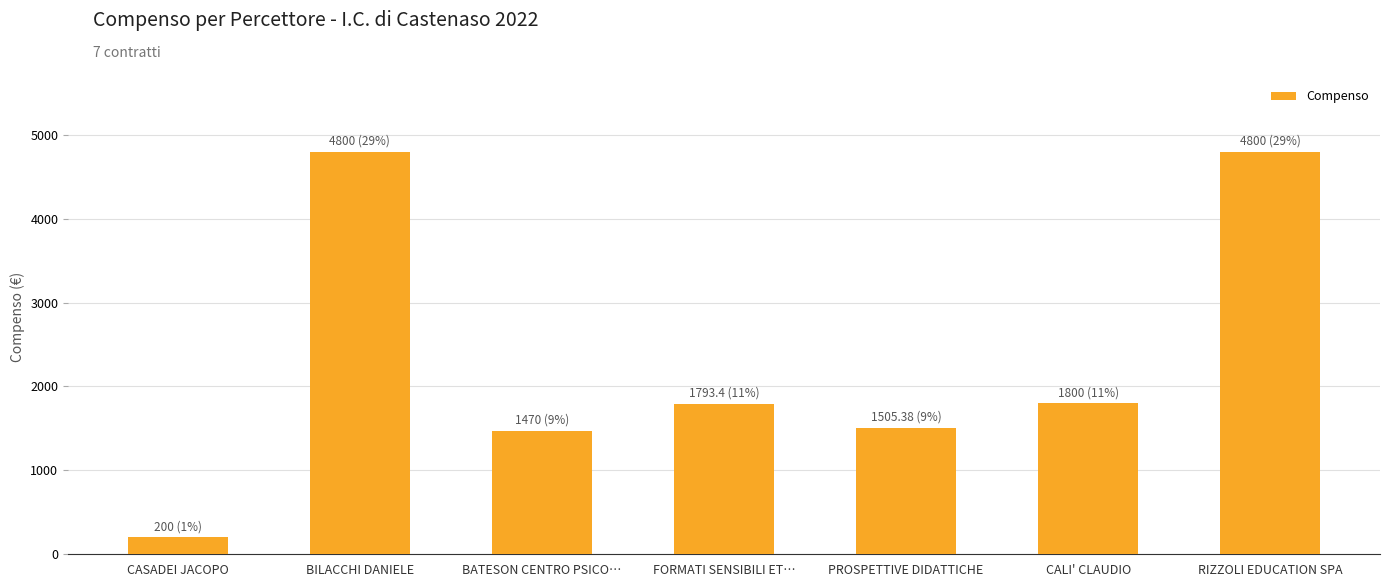

The value at BATESON CENTRO PSICO… is 1470.0. True or false?

True